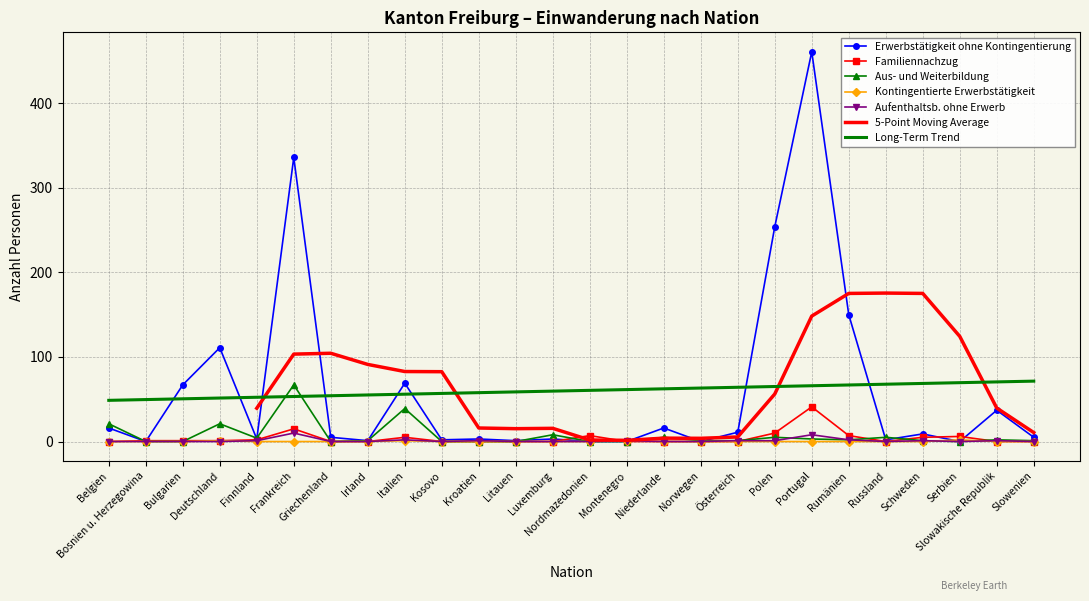

What is the spread (max minus min) of values at Bulgarien?

67